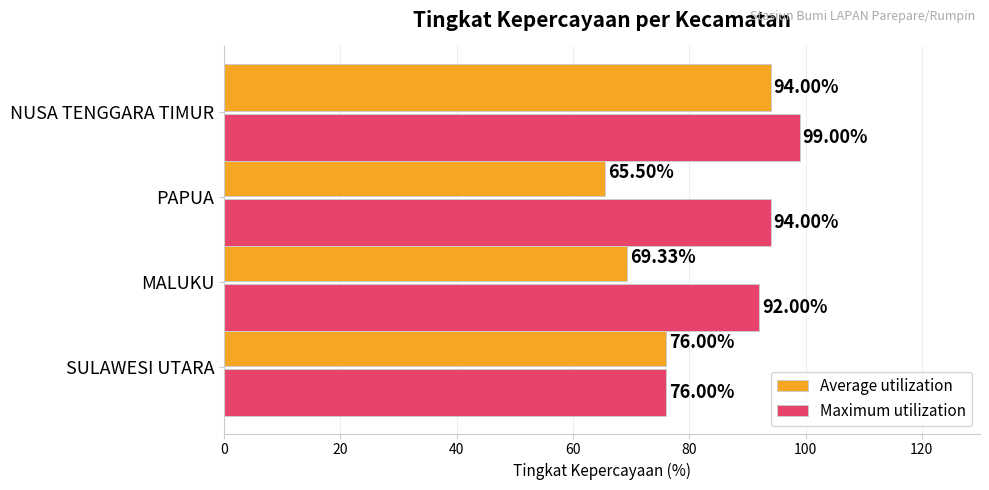

Where is Average utilization nearest to the value 79?

SULAWESI UTARA